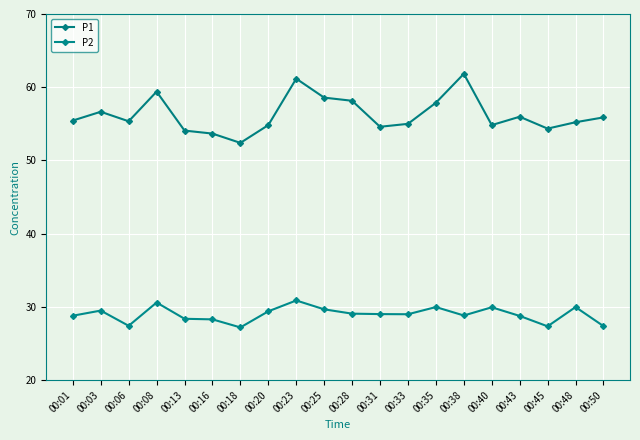

How many interior local valleys does the P2 series have?

5